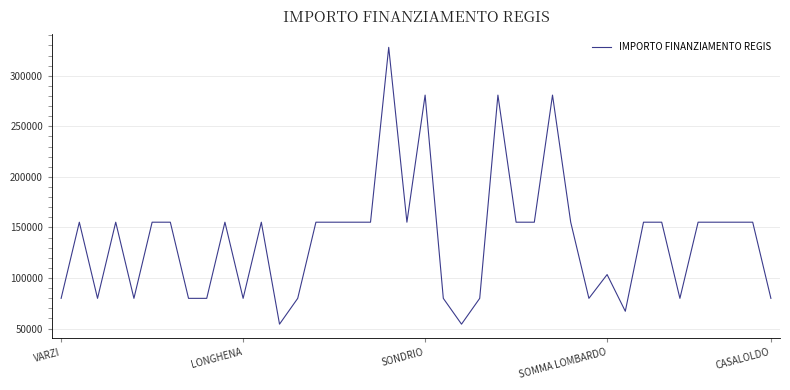

What is the sum of all values?

5514135